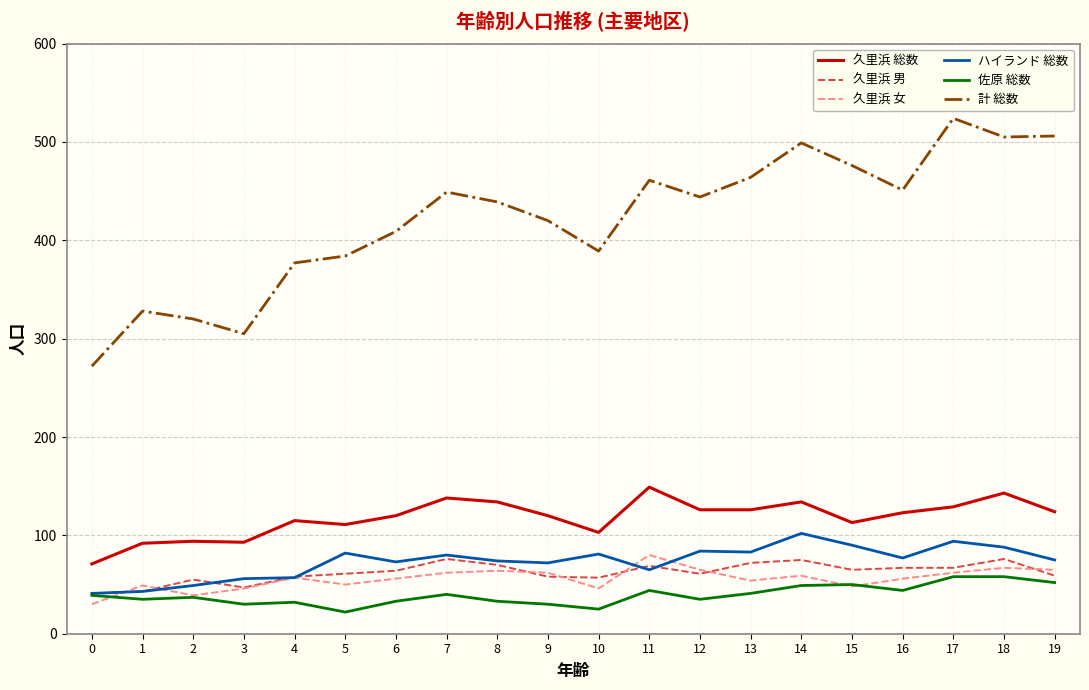

Which series has the widest spread of values?

計 総数